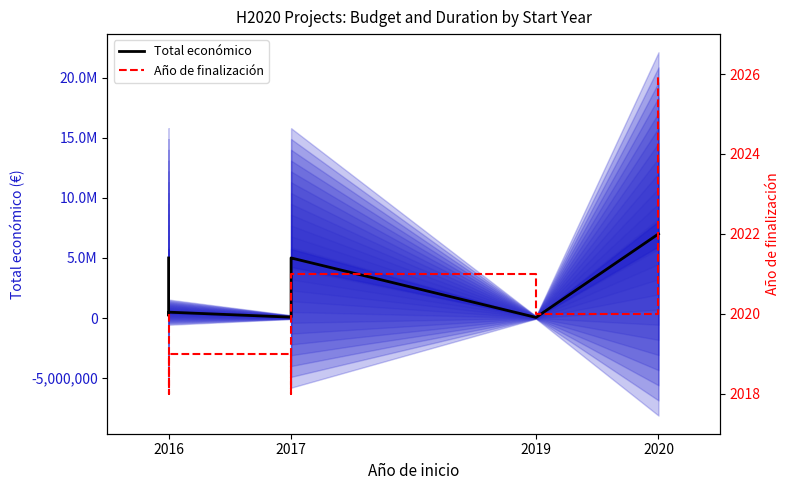

Which series has the largest range (max minus min)?

Total económico